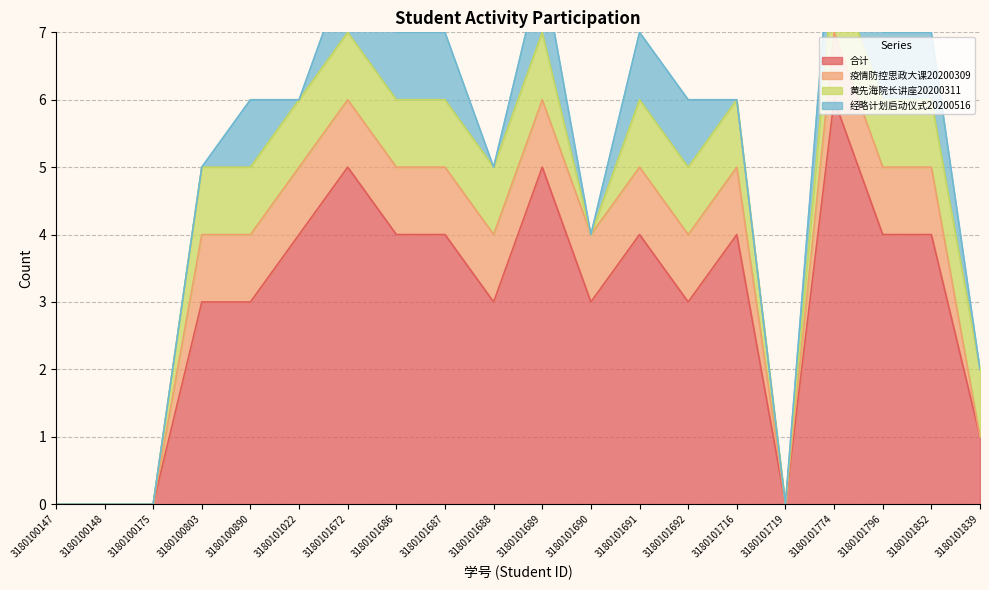

True or false: 经略计划启动仪式20200516 and 疫情防控思政大课20200309 cross at least once.

False